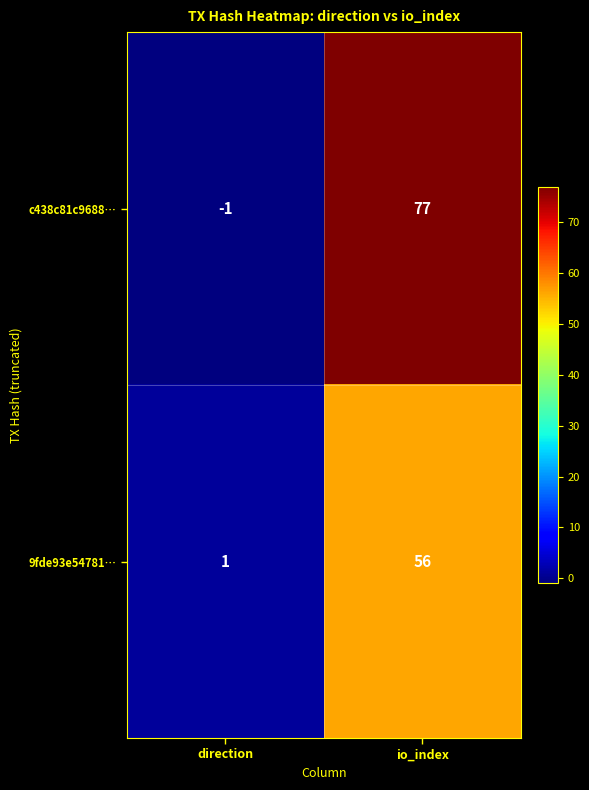

At io_index, list the series in order from smallest to largest.

9fde93e54781…, c438c81c9688…